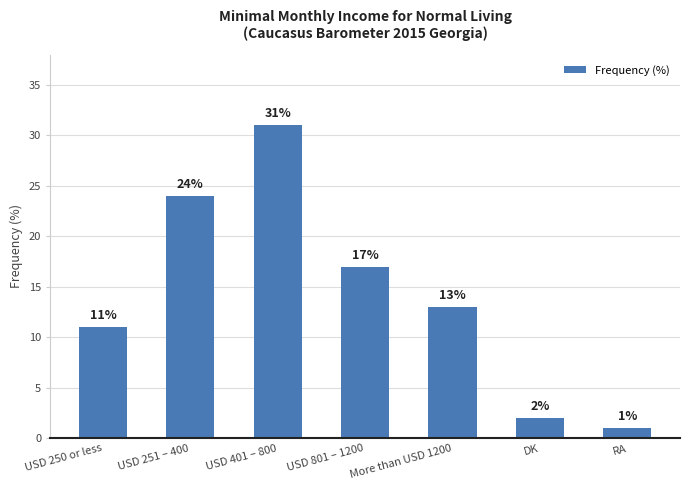

True or false: the data shows 13 at More than USD 1200.

True